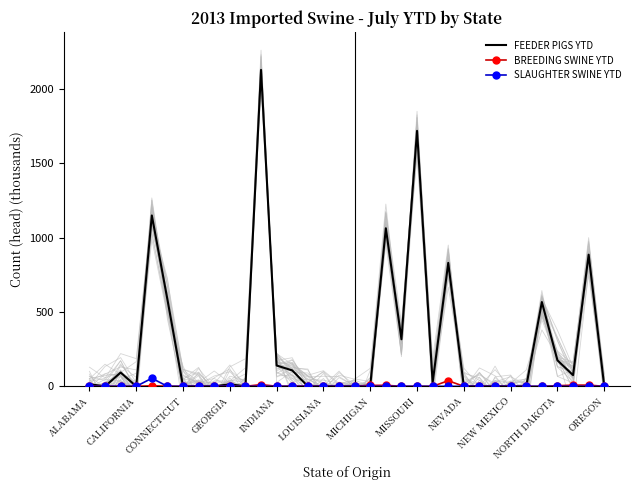

Which series has the largest total across all categories?

FEEDER PIGS YTD